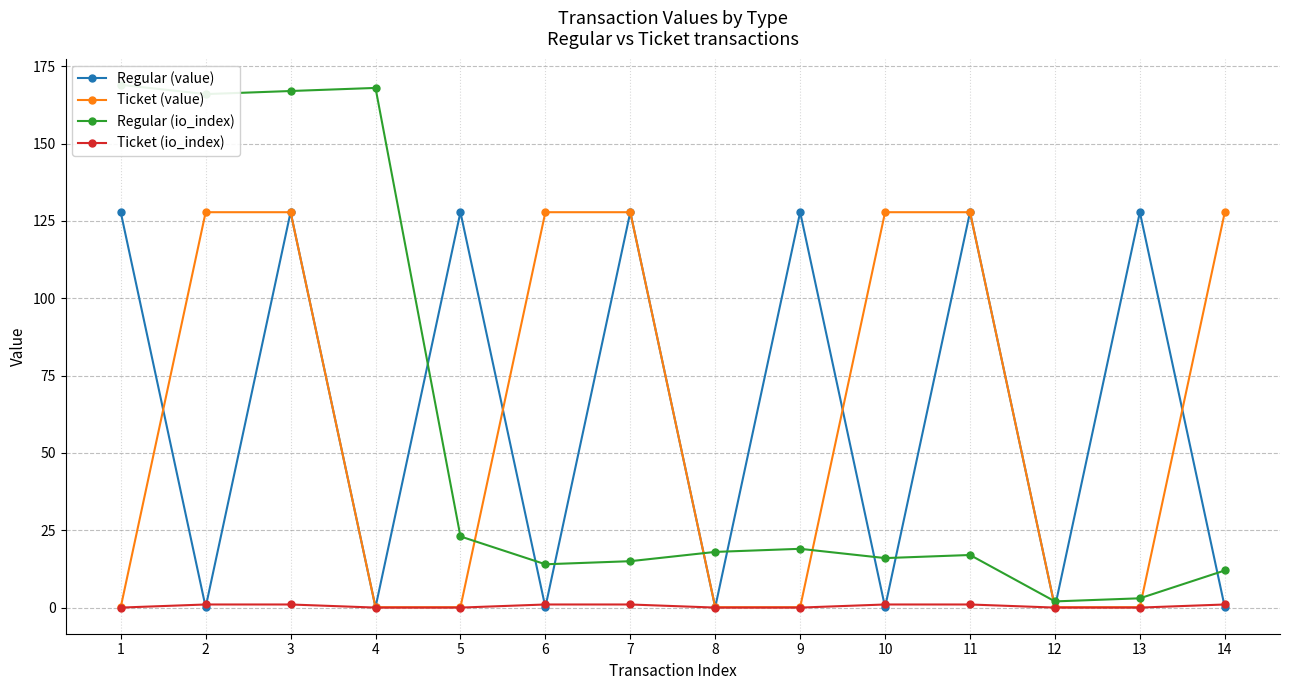

What is the sum of the Ticket (value) values at 5 and 6?

127.9